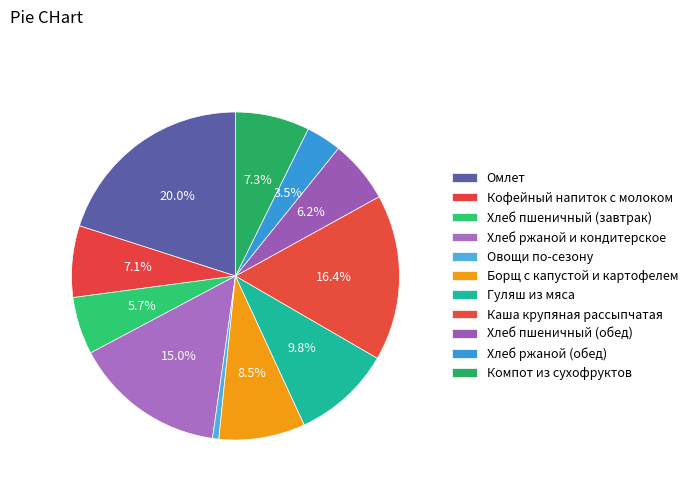

What percentage is NOT represented by Овощи по-сезону?

99.4%